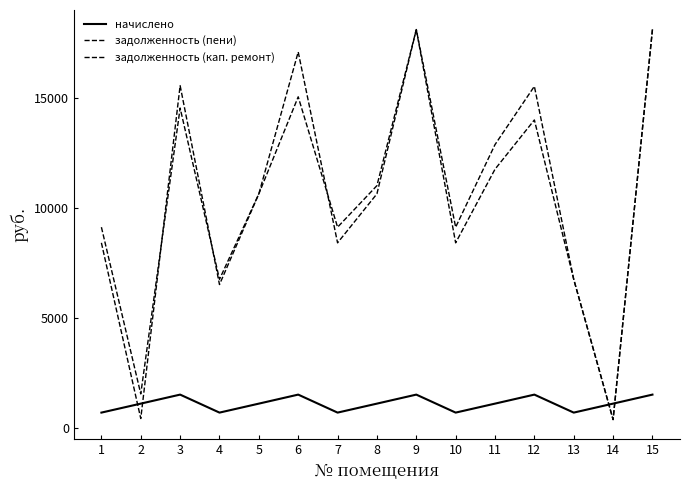

What is the approximate value of задолженность (пени) at 1?

9140.0